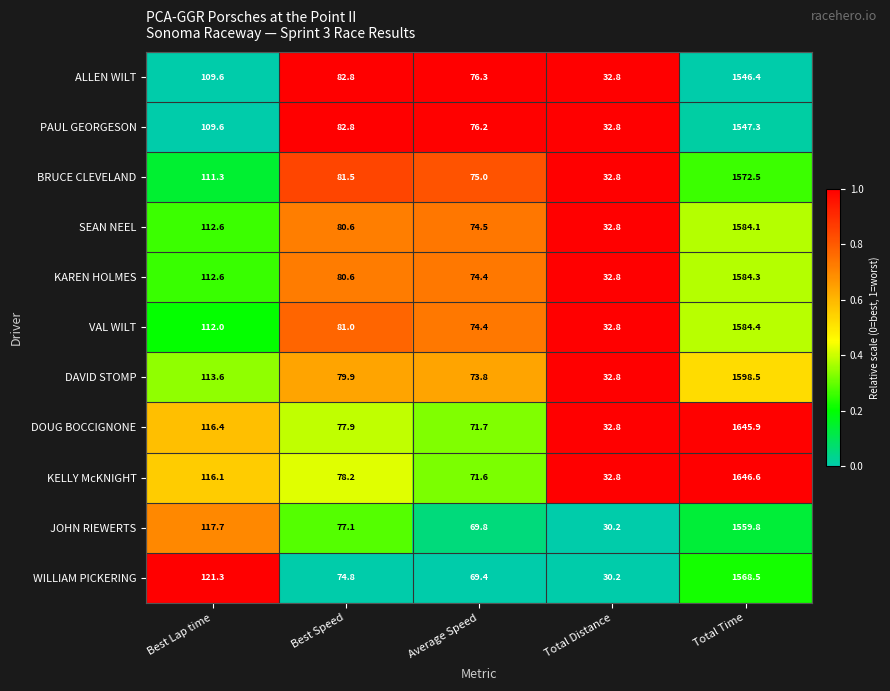

Which series changed the most between Total Distance and Total Time?

KELLY McKNIGHT